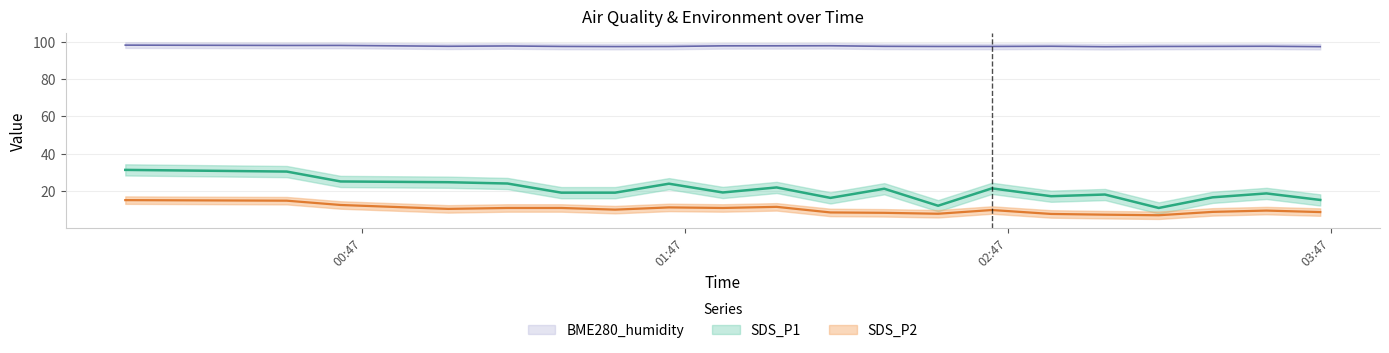

What is the spread (max minus min) of values at 2023/12/17 00:03?

83.0